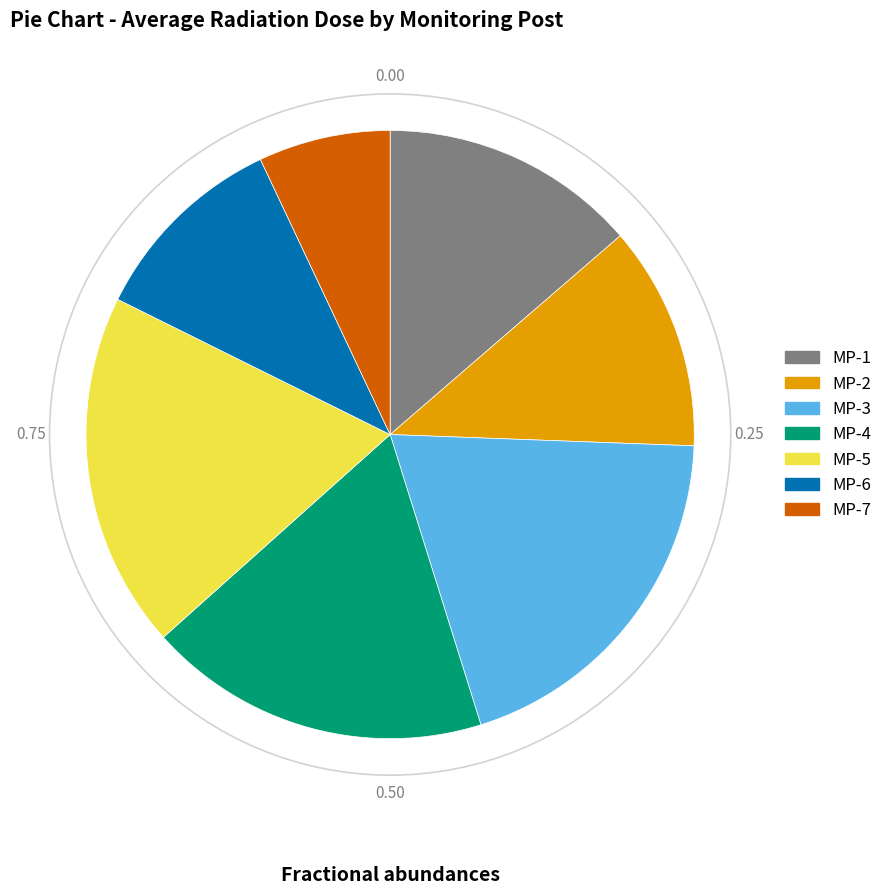

Combined, do MP-3 and MP-1 account for over 50%?

No